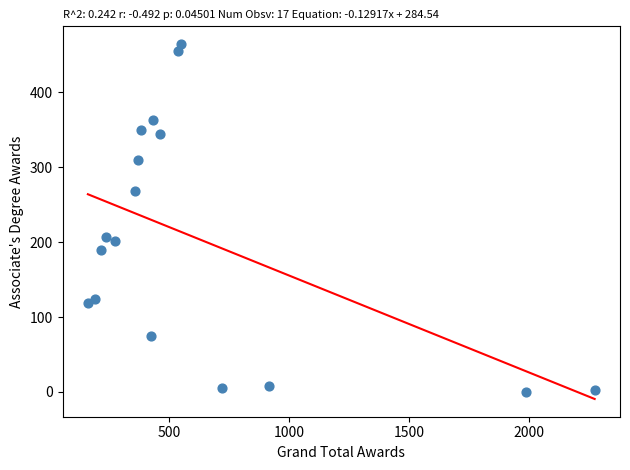

What is the range of Y values (max minus min)?

464